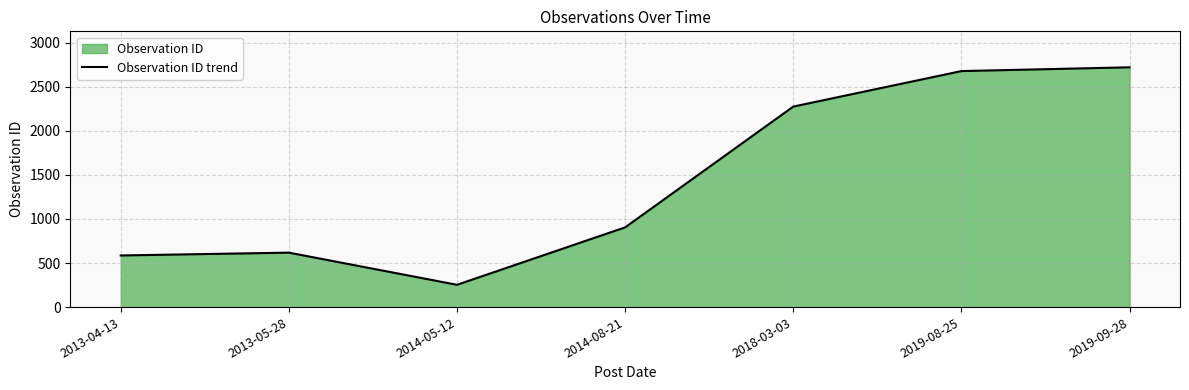

True or false: the data has more than 0 interior local peaks.

True